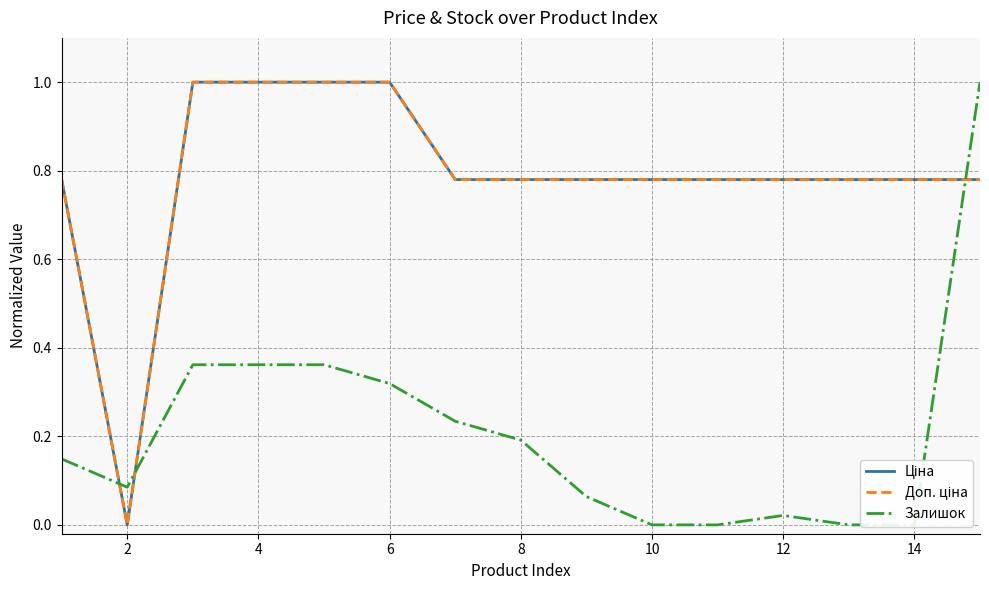

Does the chart have visible grid lines?

Yes